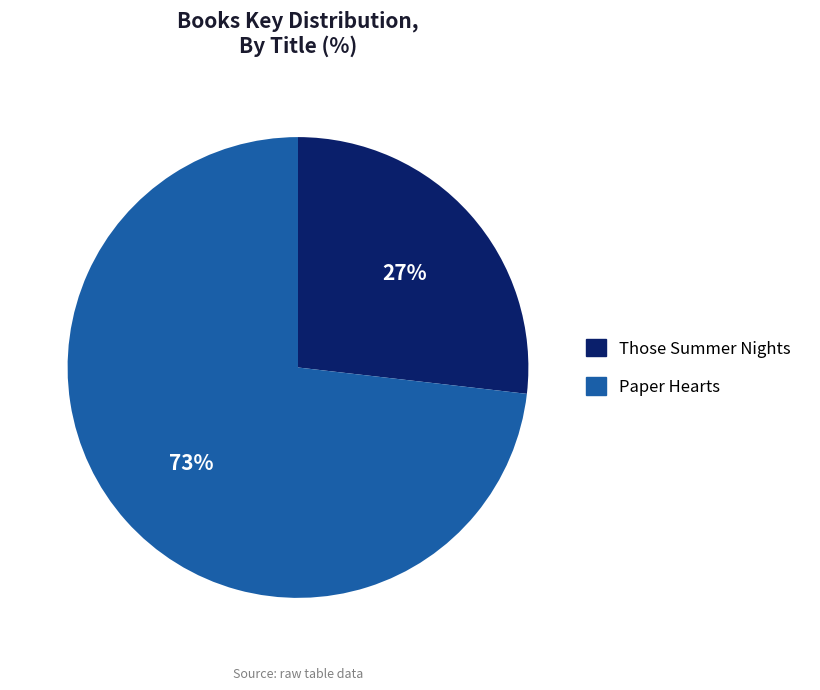

Which category has the smallest portion of the pie?

Those Summer Nights